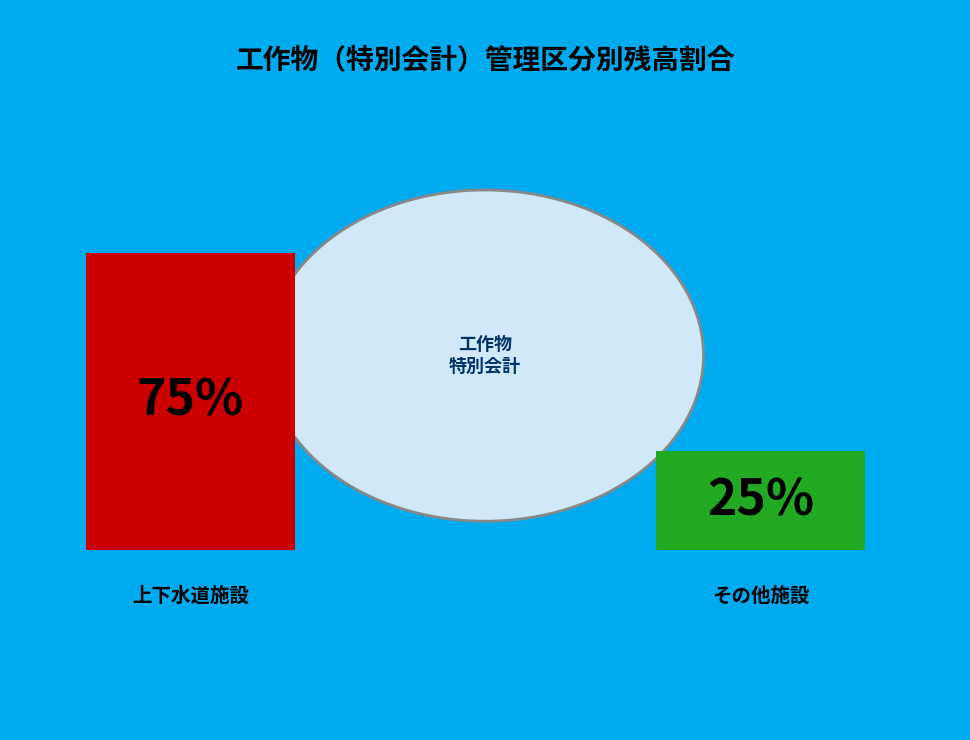

Is 50020 the majority of the pie?

No